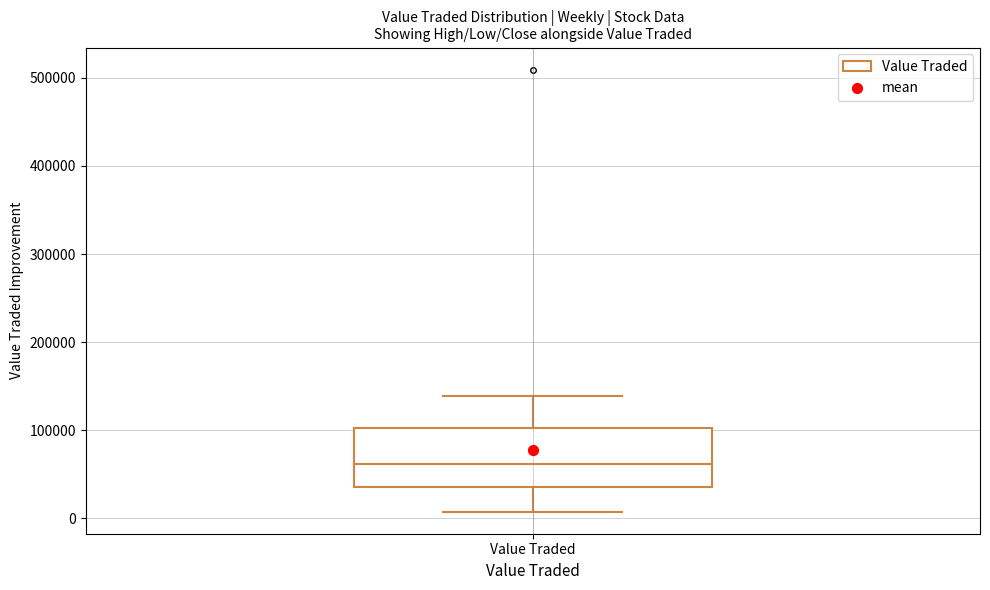

Where does the upper whisker of the box for Value Traded end on the y-axis? The values are not printed on the chart, so give them approximately, as read against the axis.

140000